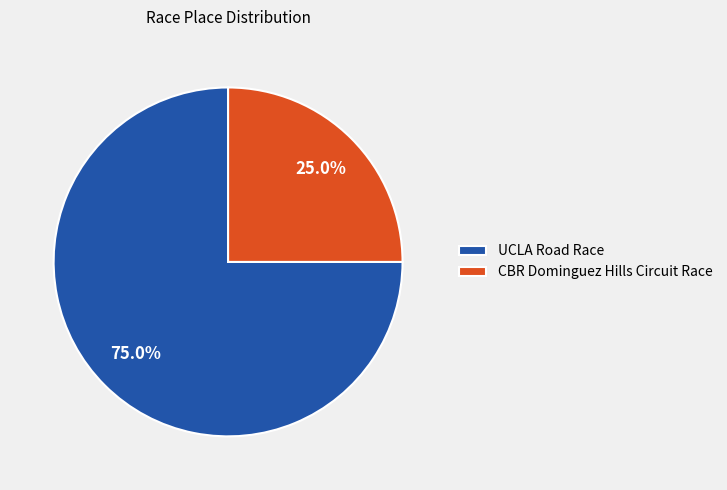

What percentage is the CBR Dominguez Hills Circuit Race slice, to the nearest percent?

25%